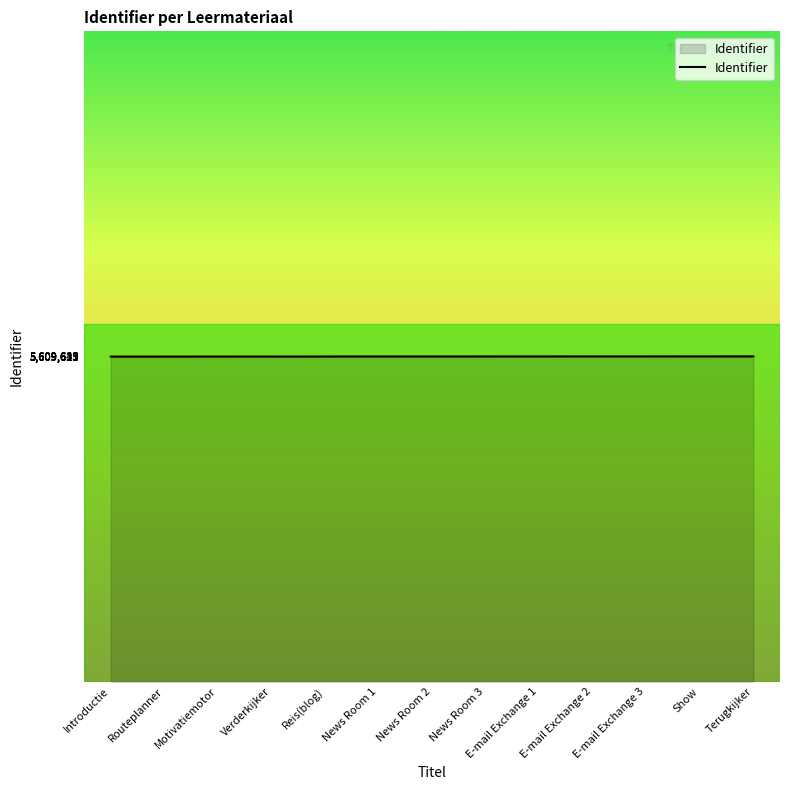

What is the smallest value displayed?

5609615